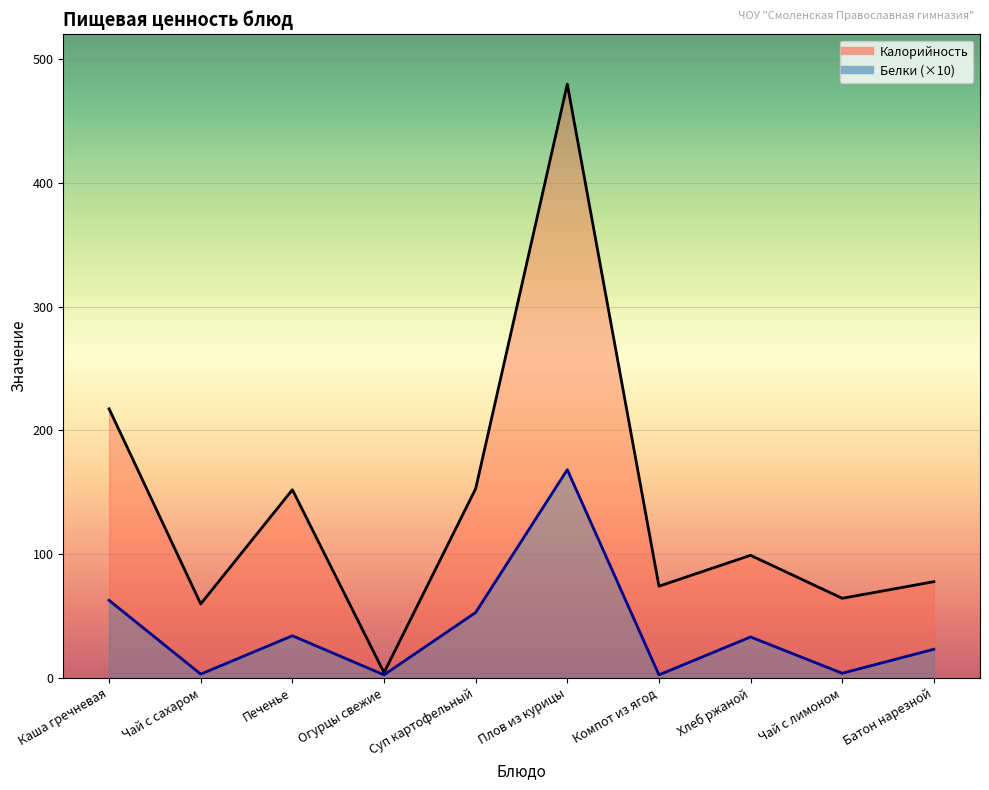

Which series has the largest total across all categories?

Калорийность